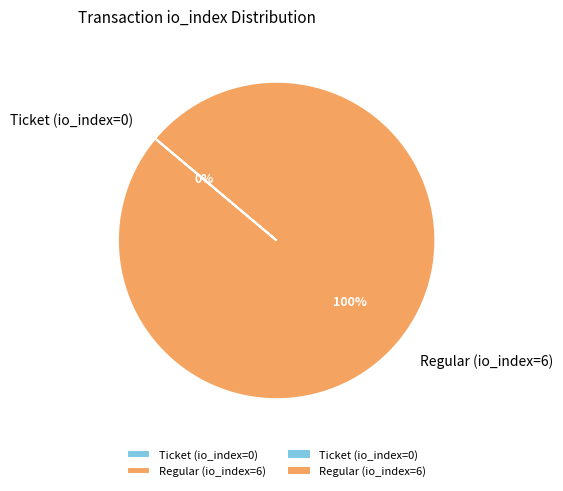

Combined, do Ticket (io_index=0) and Regular (io_index=6) account for over 50%?

Yes